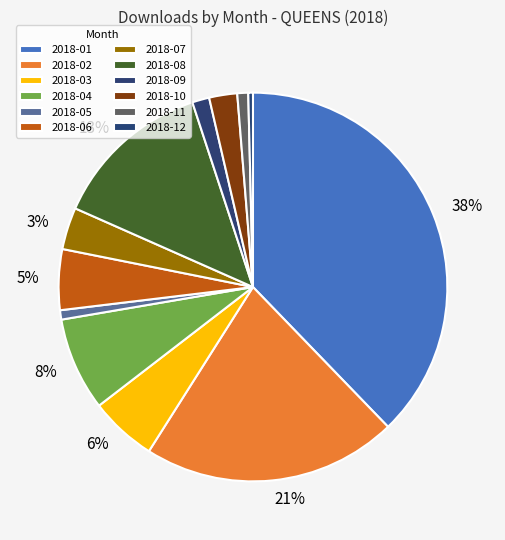

Count the number of slices in the pie.

12